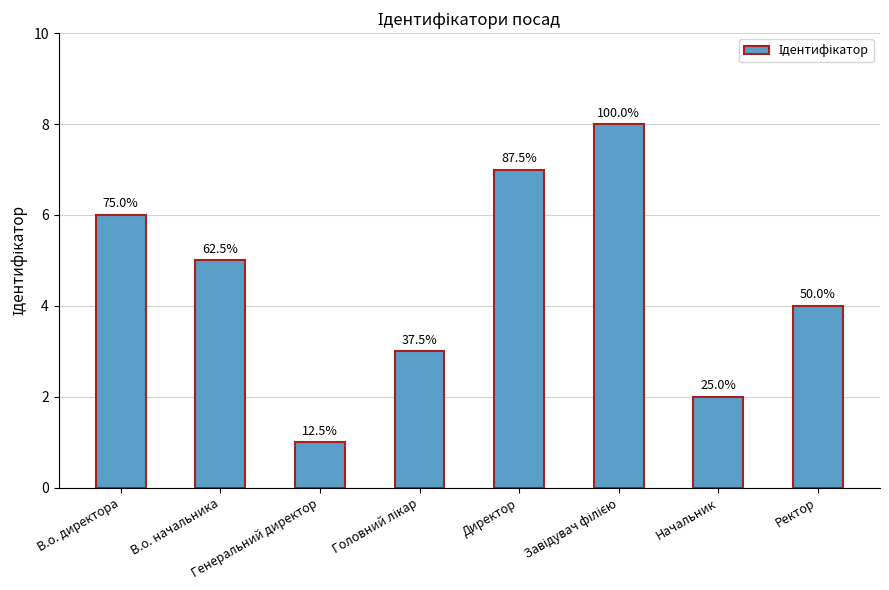

What is the sum of all values?

36